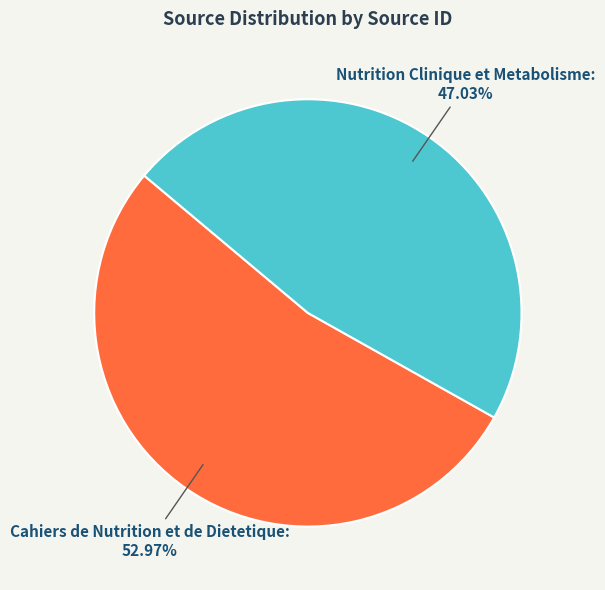

To the nearest percent, what is the combined percentage of Cahiers de Nutrition et de Dietetique and Nutrition Clinique et Metabolisme?

100%